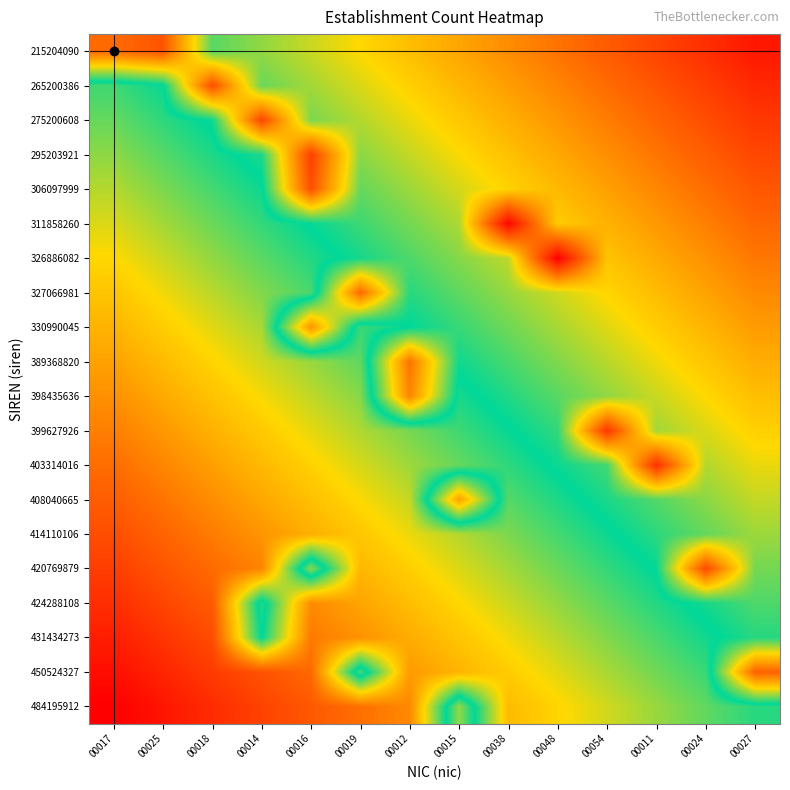

At which category is the sum across all series the highest?

00027